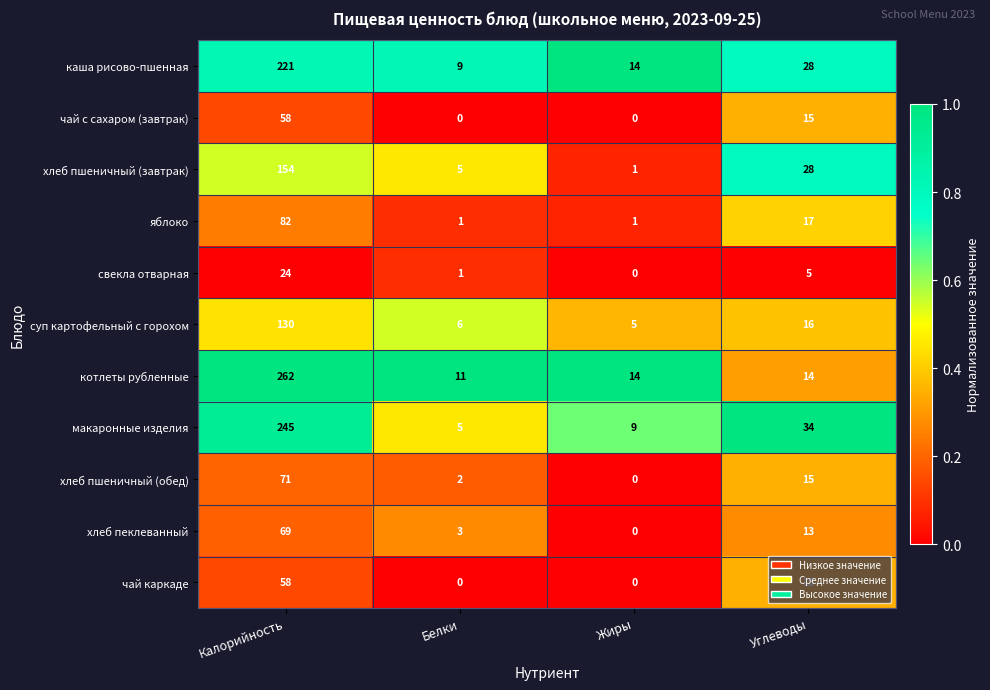

Which series has the widest spread of values?

котлеты рубленные